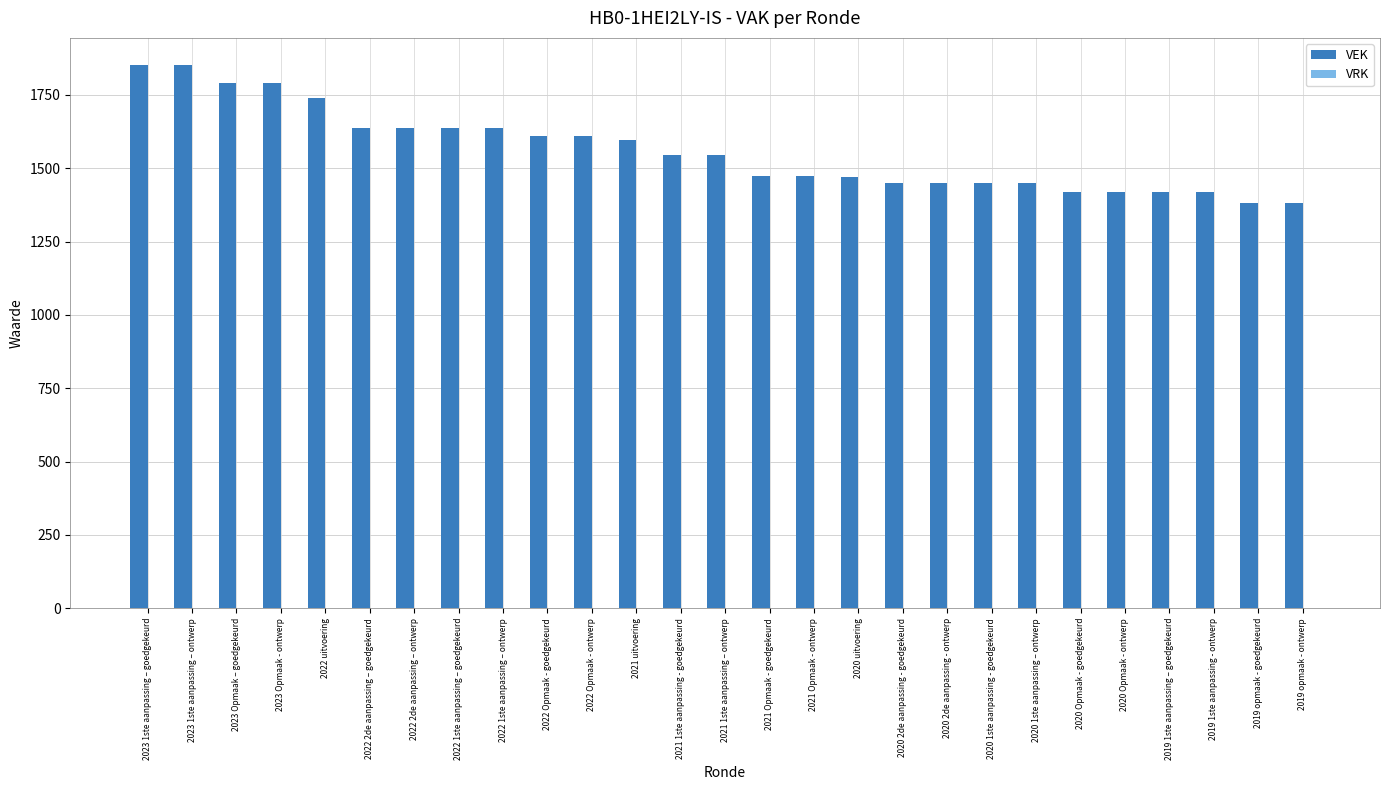

Is it true that the value at 2020 1ste aanpassing – ontwerp is 1449?

True